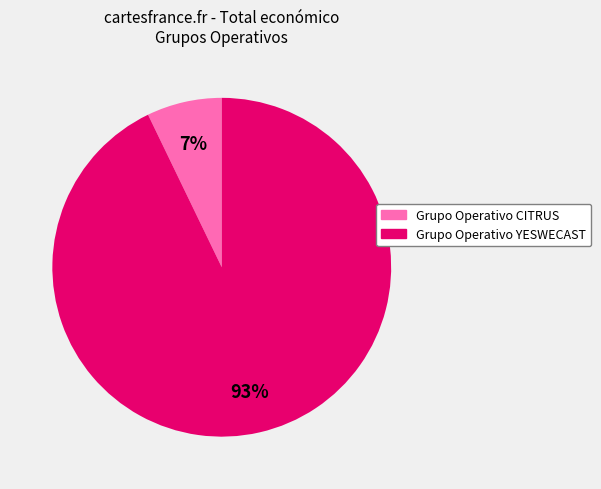

Is the sum of Grupo Operativo CITRUS and Grupo Operativo YESWECAST greater than half?

Yes